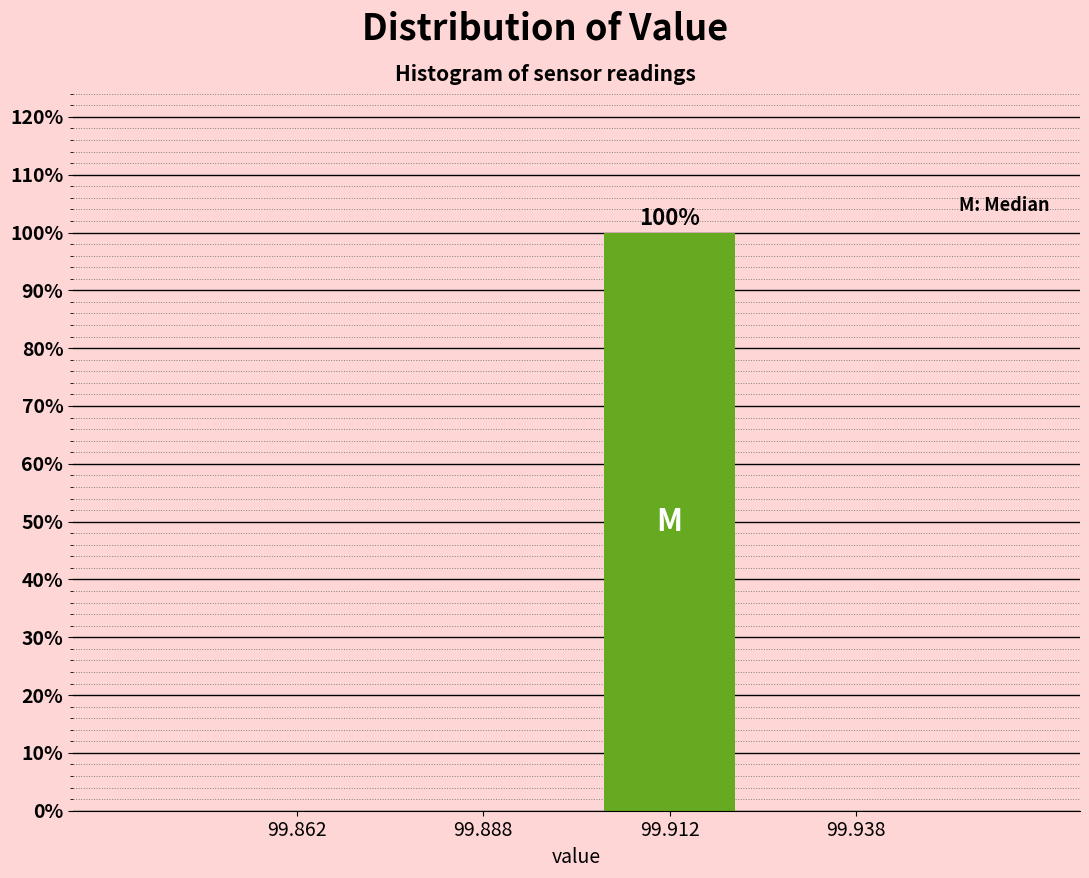

Which range on the x-axis has the tallest bar?

99.900 to 99.925